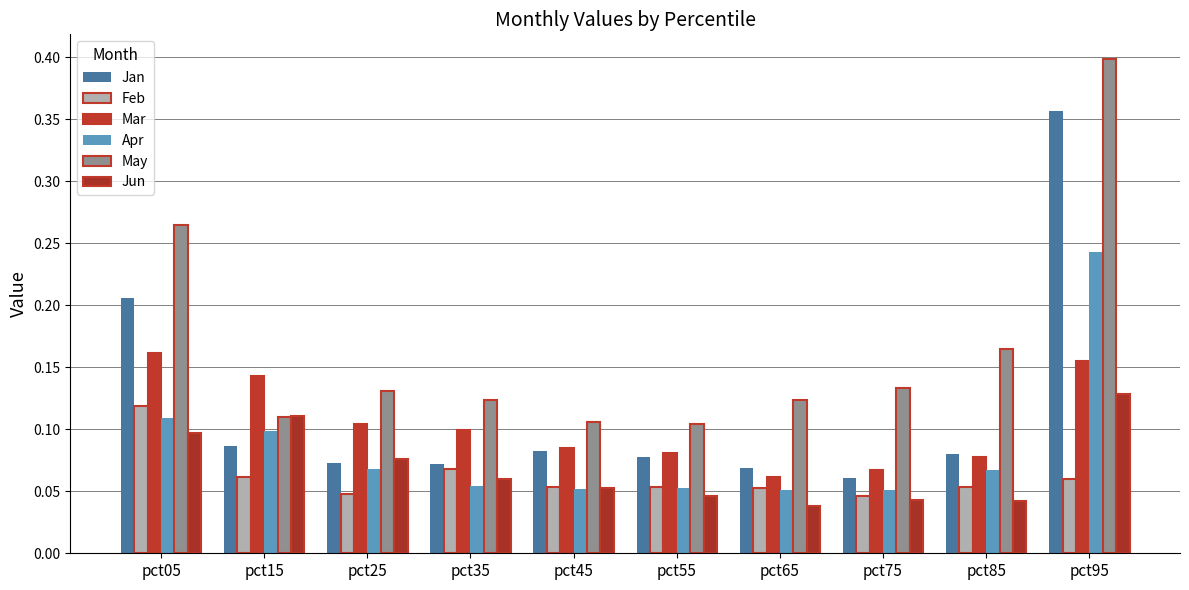

Count the Mar values in the range 0 to 1.

10